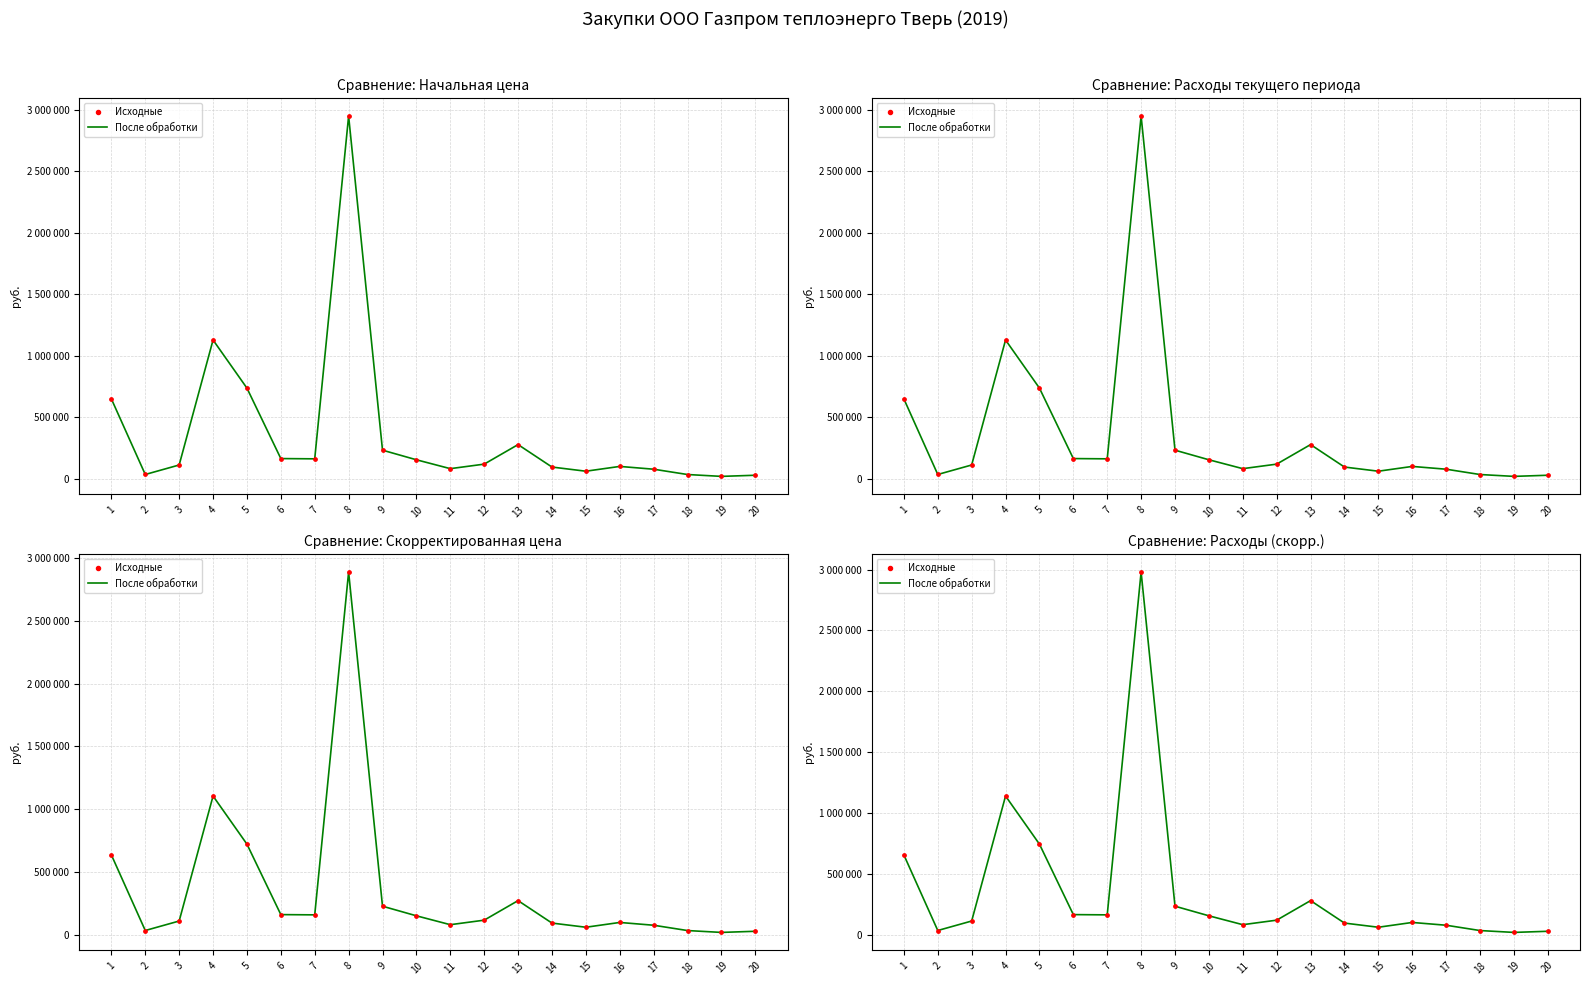

At which category is the sum across all series the highest?

8